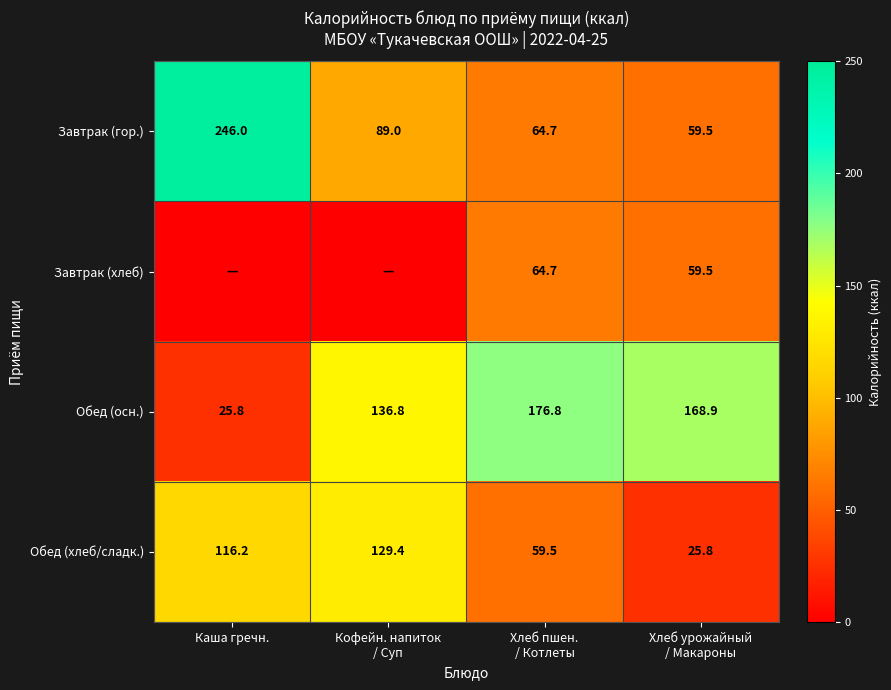

What is the maximum value shown in the chart?

246.0